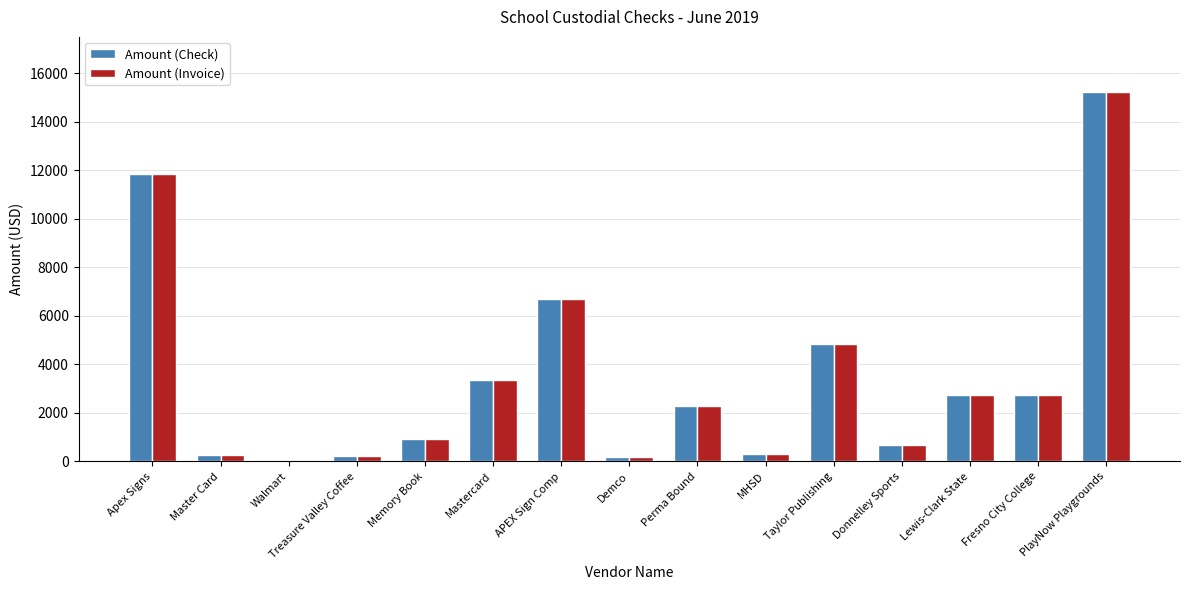

Is the value of Amount (Check) at Lewis-Clark State greater than the value of Amount (Invoice) at Apex Signs?

No